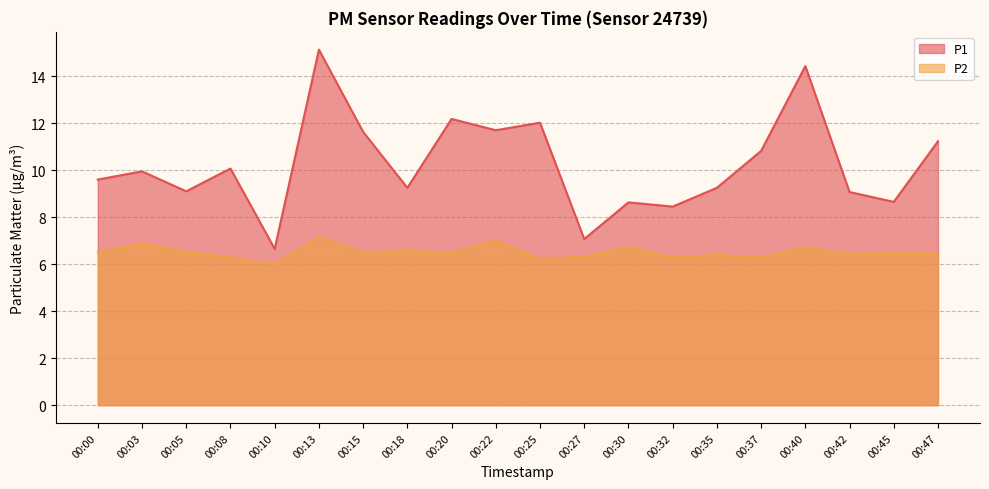

The P2 series shows 6.3 at 00:32. True or false?

True